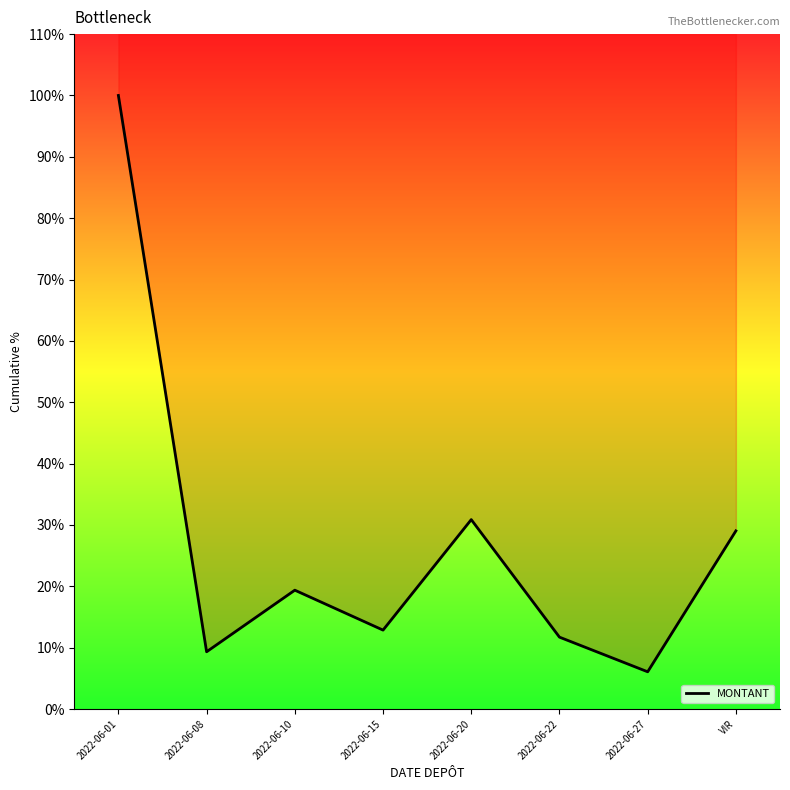

What is the smallest value displayed?

520047